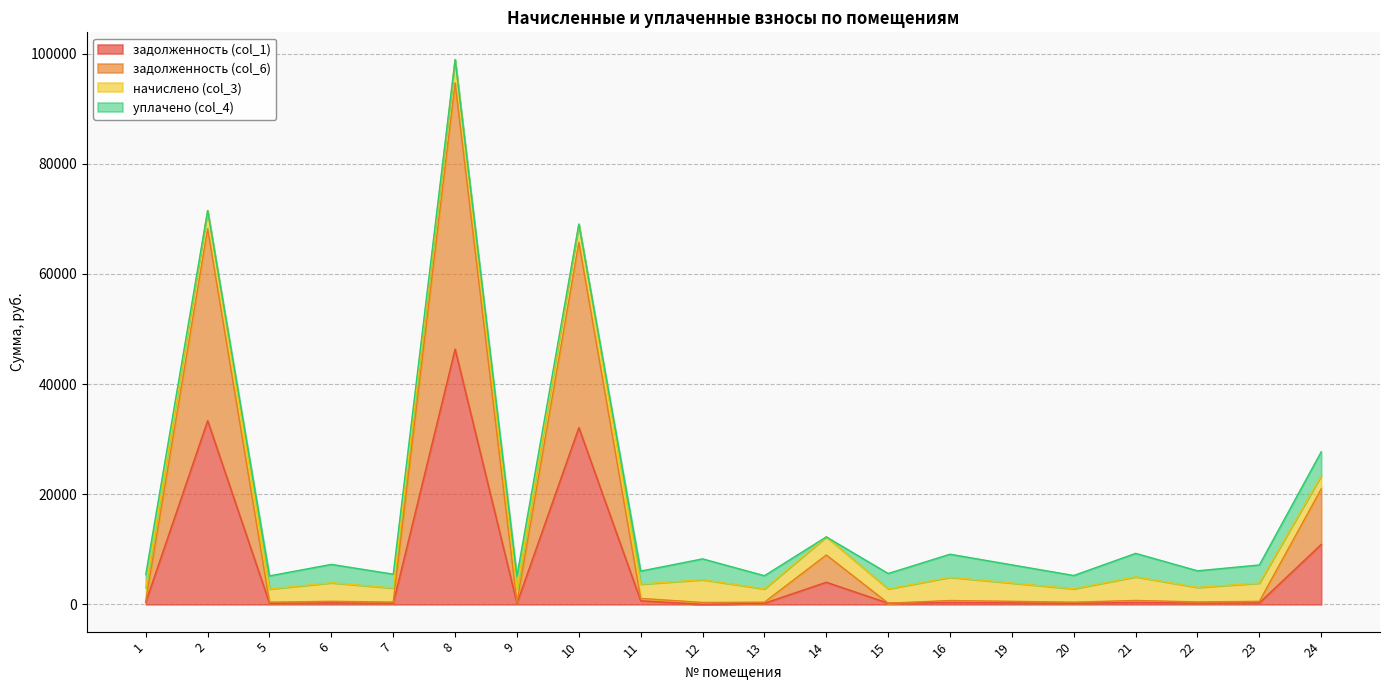

What is the total value across all series at 11?

6045.1